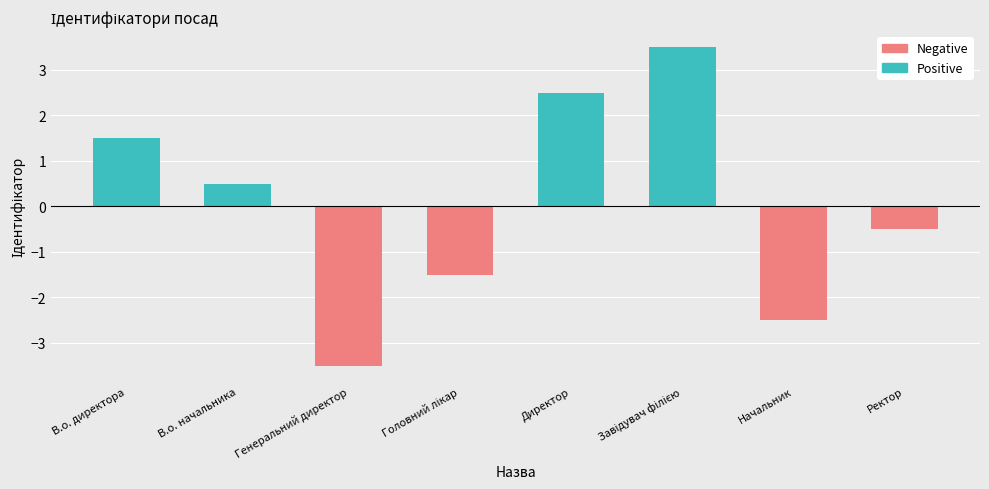

What is the maximum value for Positive?

3.5